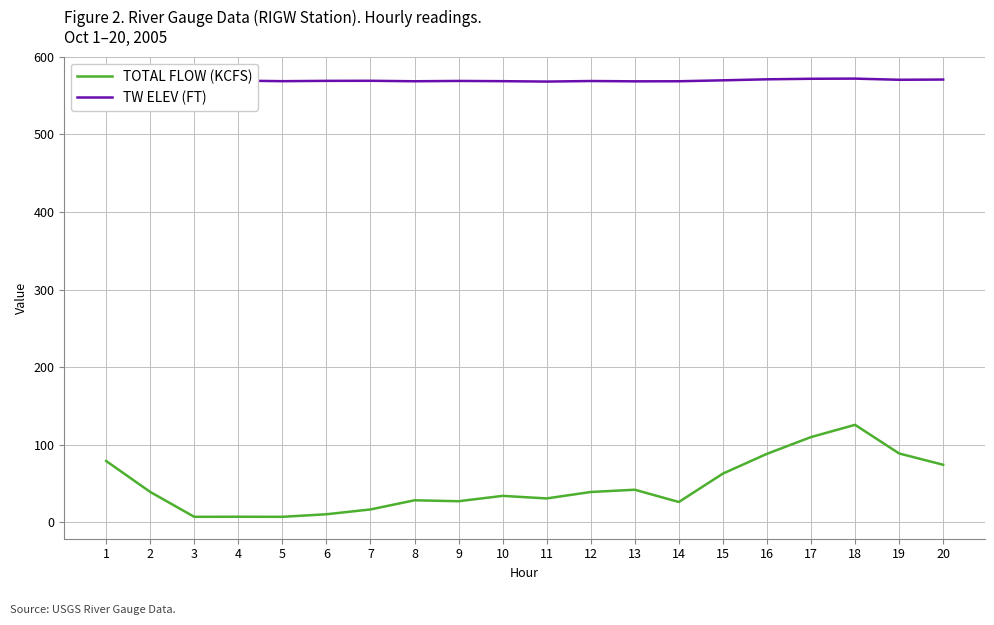

True or false: TOTAL FLOW (KCFS) has more than 0 points higher than both neighbors.

True